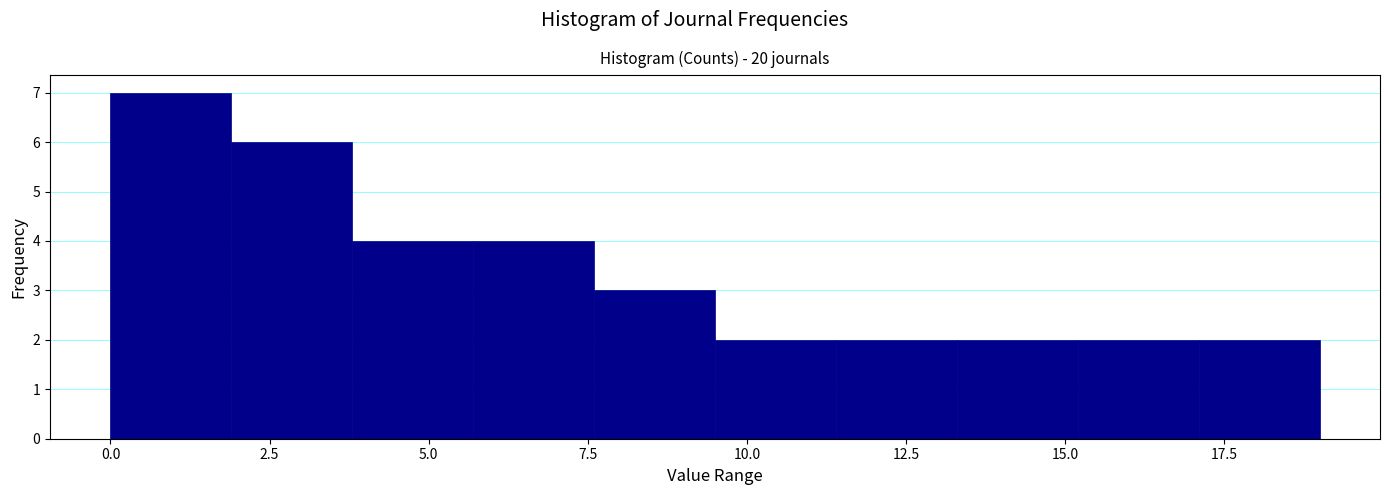

Read against the x-axis, roughly where is the centre of the tallest bar?

1.0